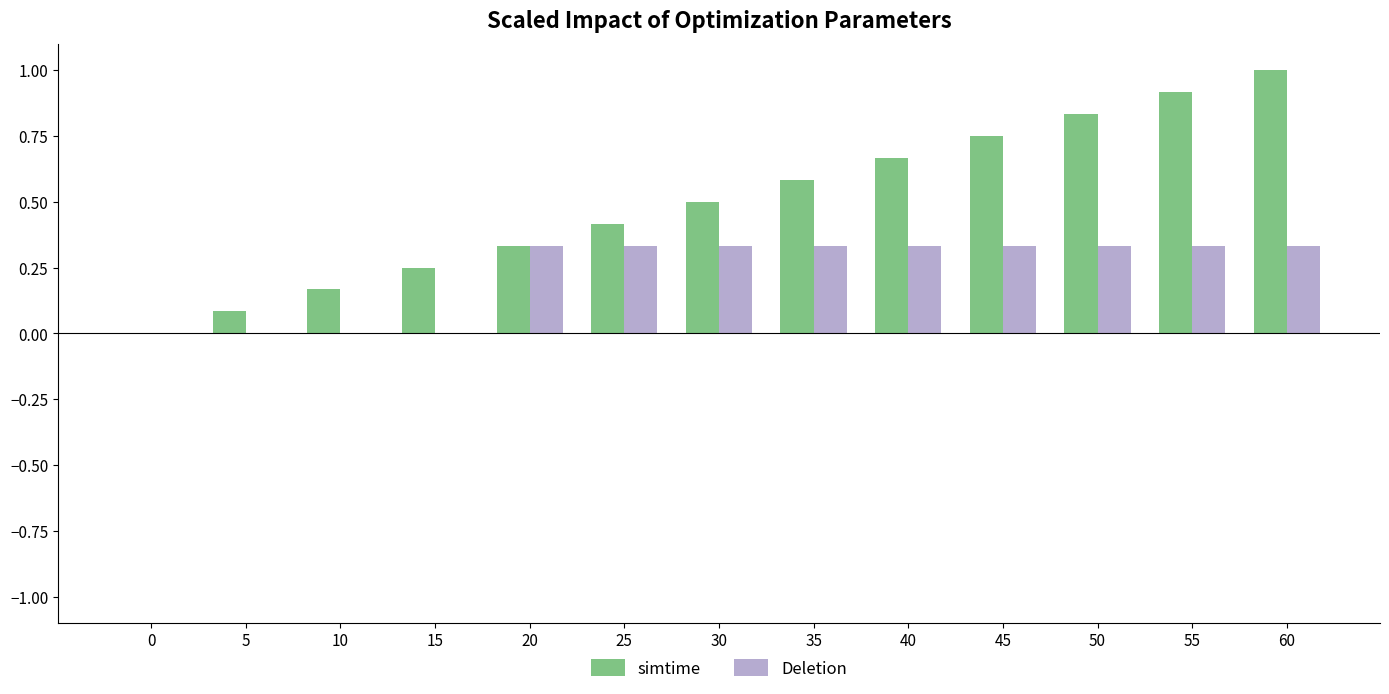

Is the value of simtime at 15 greater than the value of Deletion at 45?

No